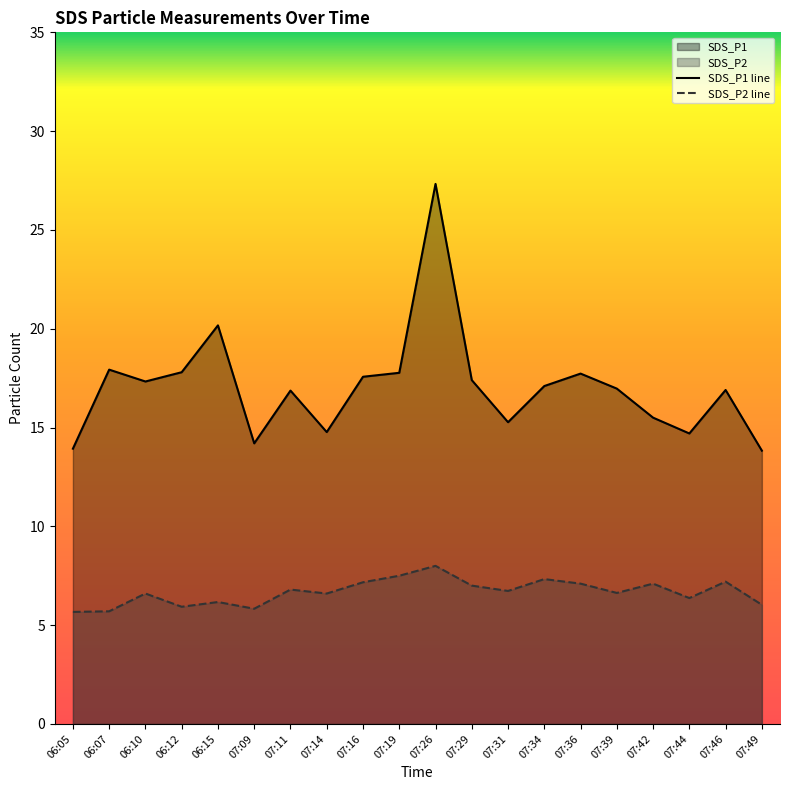

Count the number of data series in this chart.

2